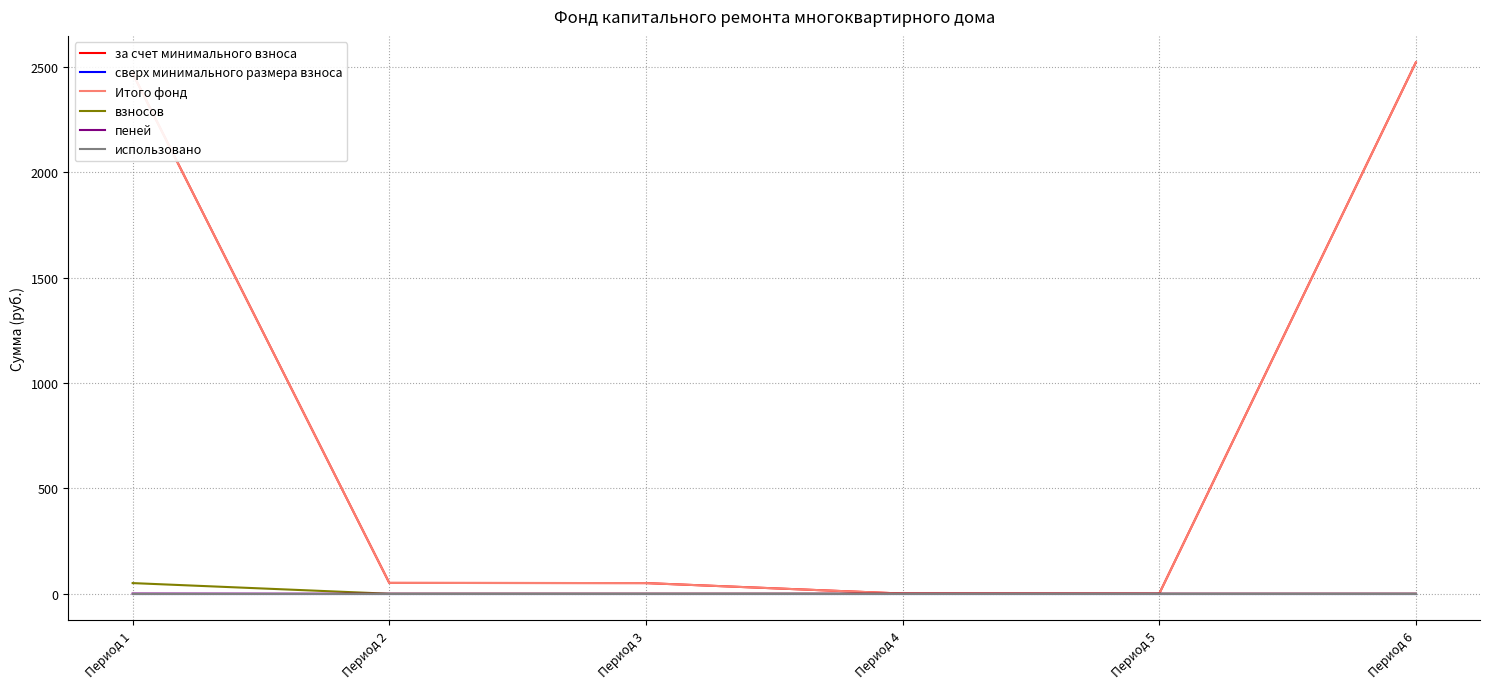

At which category is the sum across all series the highest?

Период 6